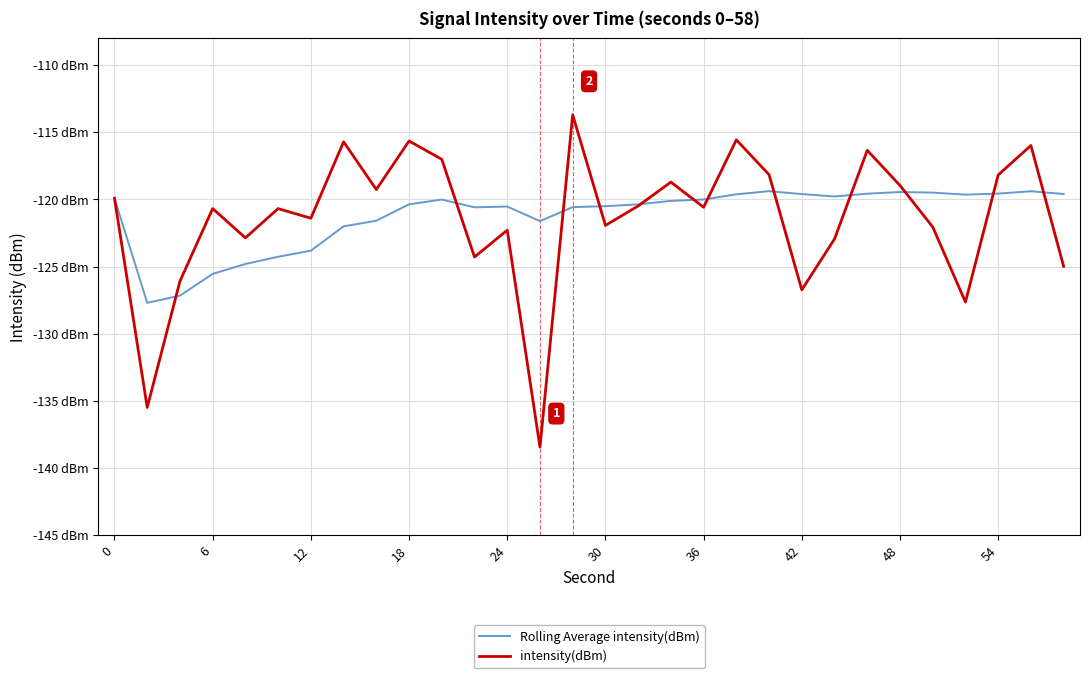

What are all the series names shown in the legend?

Rolling Average intensity(dBm), intensity(dBm)